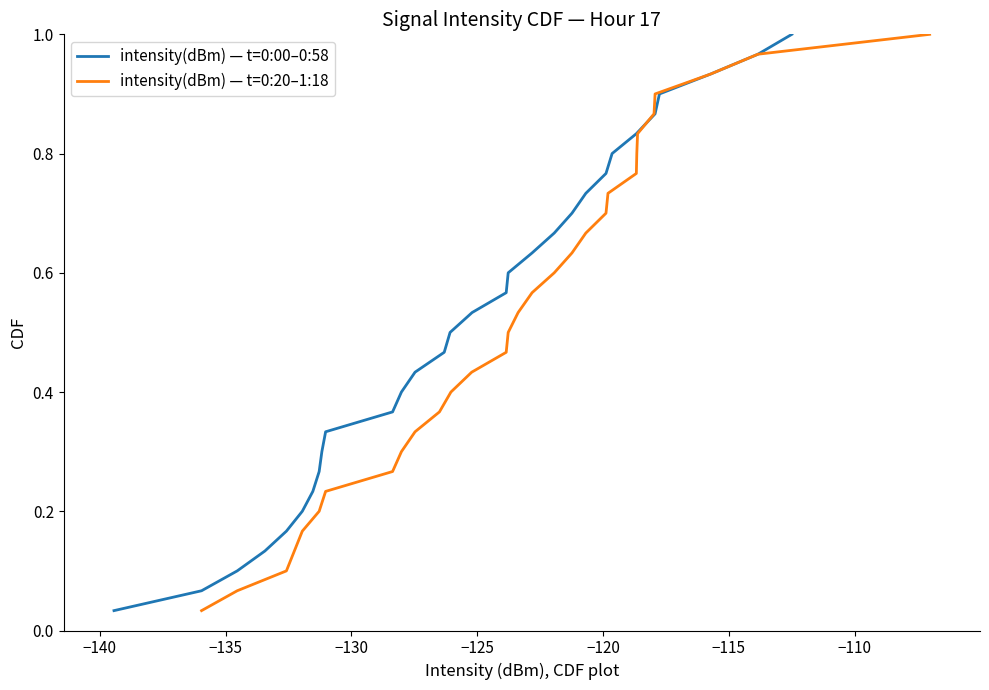

True or false: intensity(dBm) — t=0:00–0:58 and intensity(dBm) — t=0:20–1:18 intersect in this chart.

False